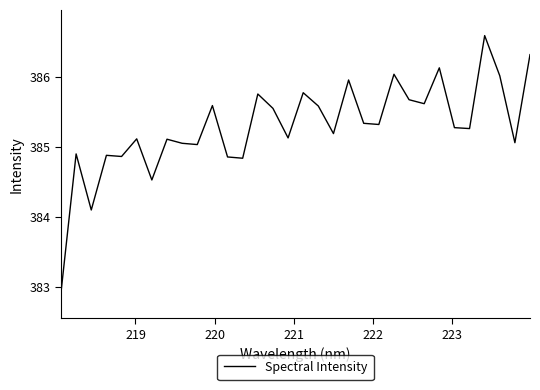

What is the difference between the maximum and minimum values?

3.7